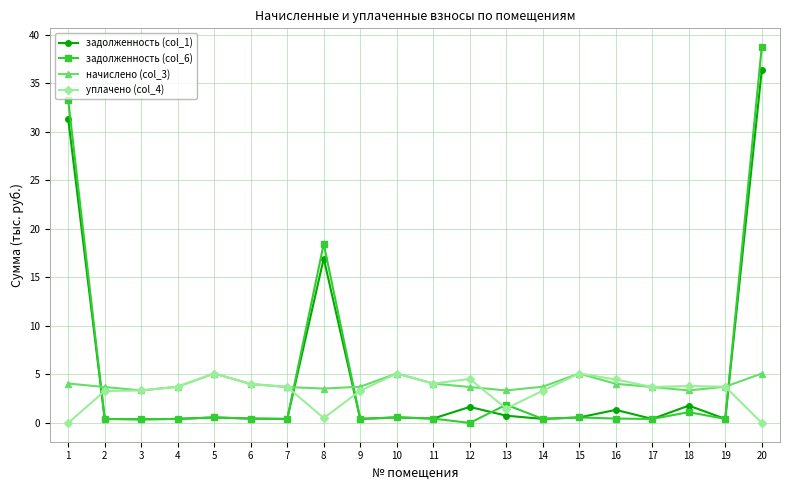

After their last crossing, which series has the higher values: уплачено (col_4) or задолженность (col_1)?

задолженность (col_1)